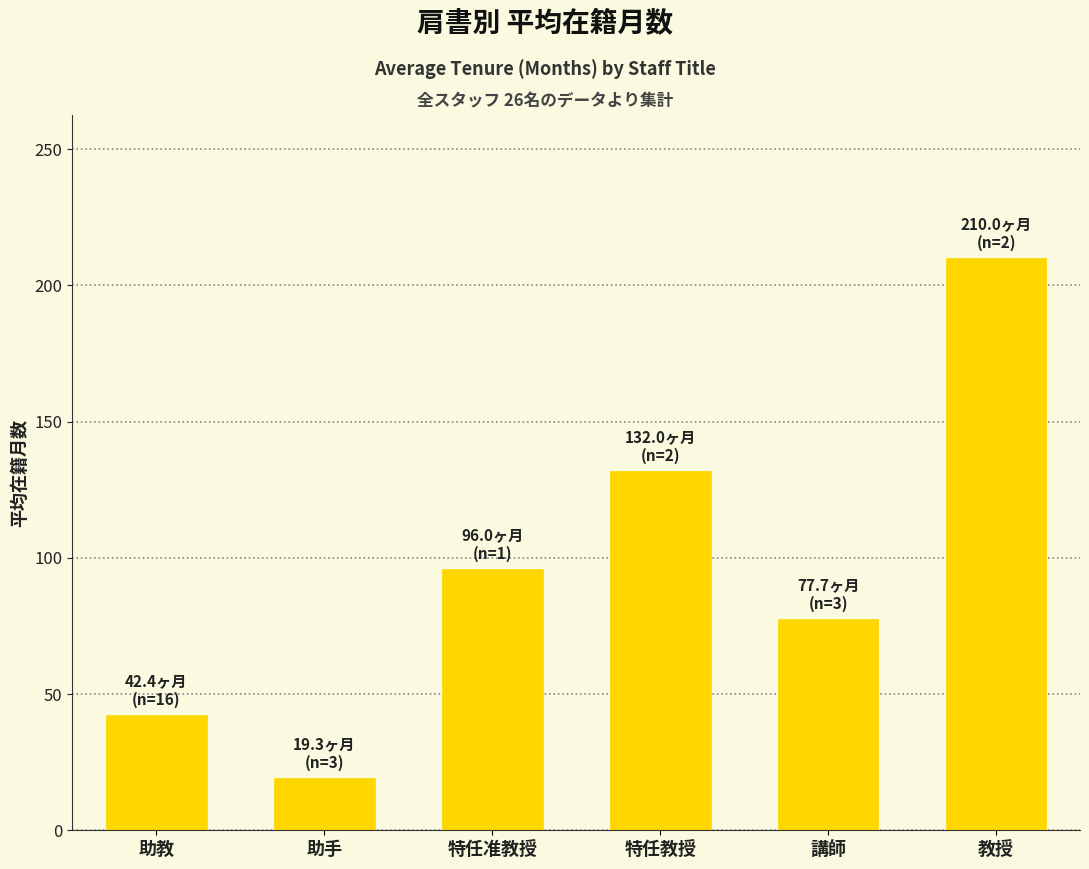

Rank the categories by value from highest to lowest.

教授, 特任教授, 特任准教授, 講師, 助教, 助手